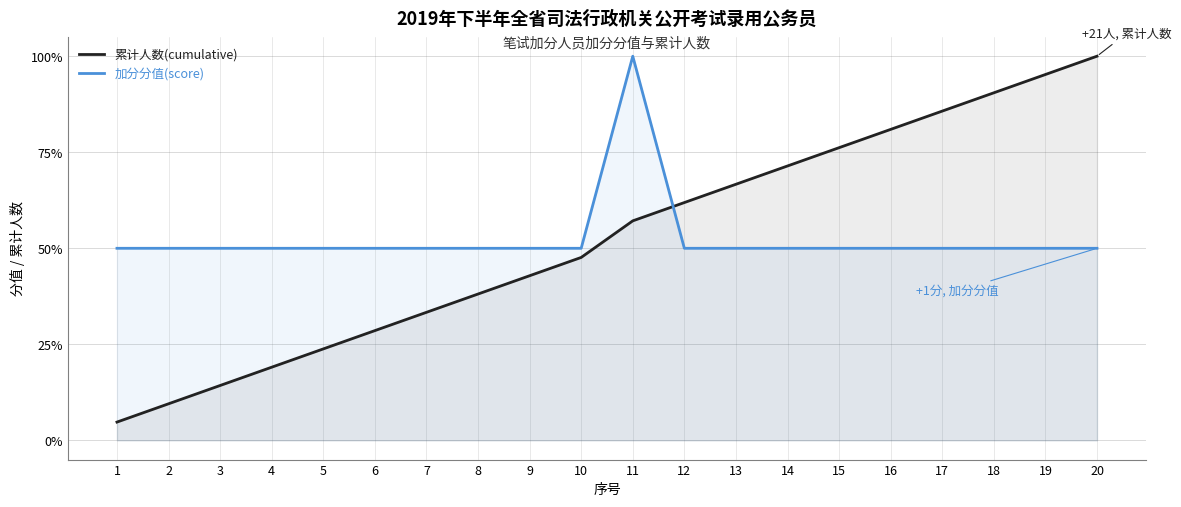

What is the difference between the maximum and minimum values in the 加分分值(score) series?

50.0